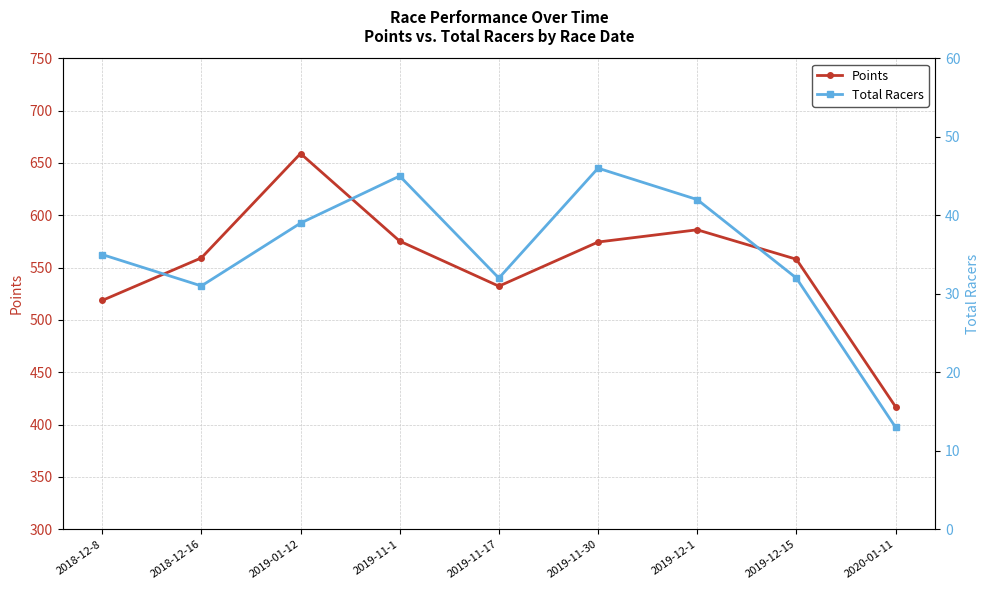

At which category does the chart reach its minimum across all series?

2020-01-11